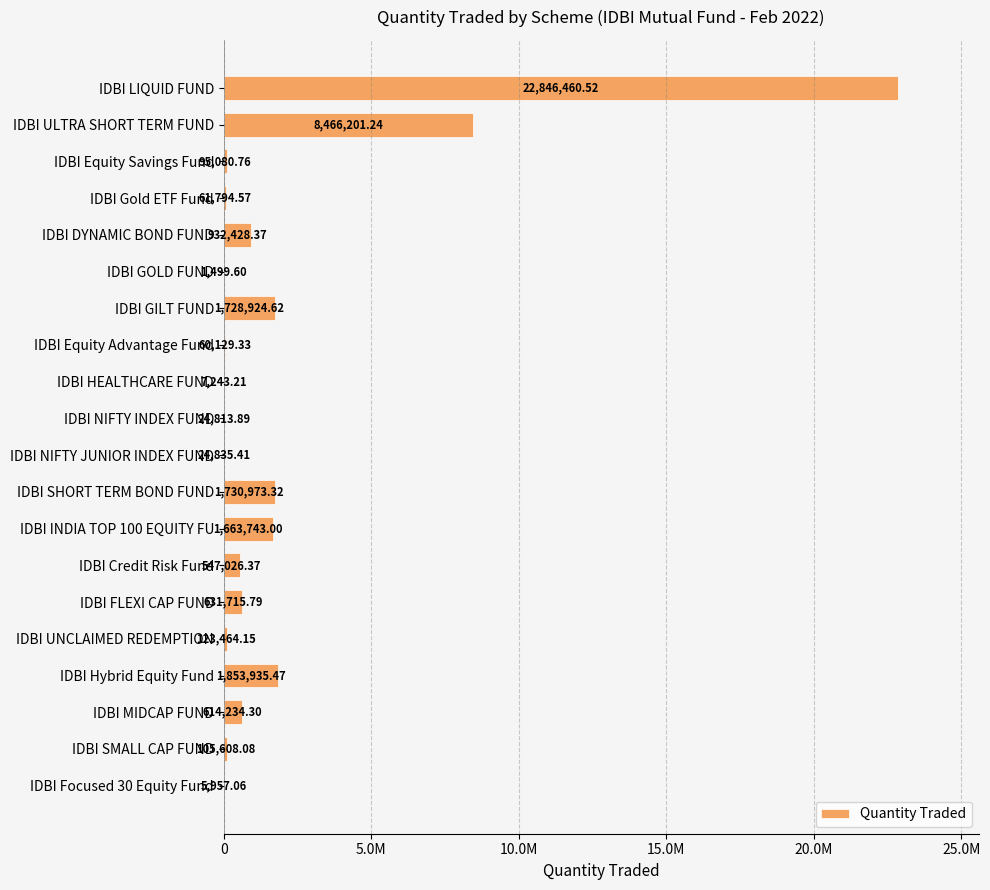

Are the bars horizontal?

Yes